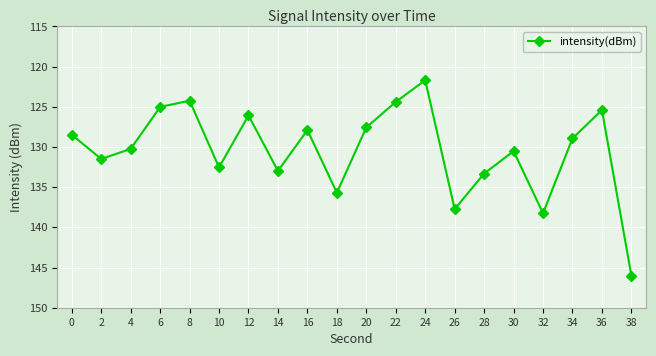

True or false: the data has more than 2 interior local peaks.

True